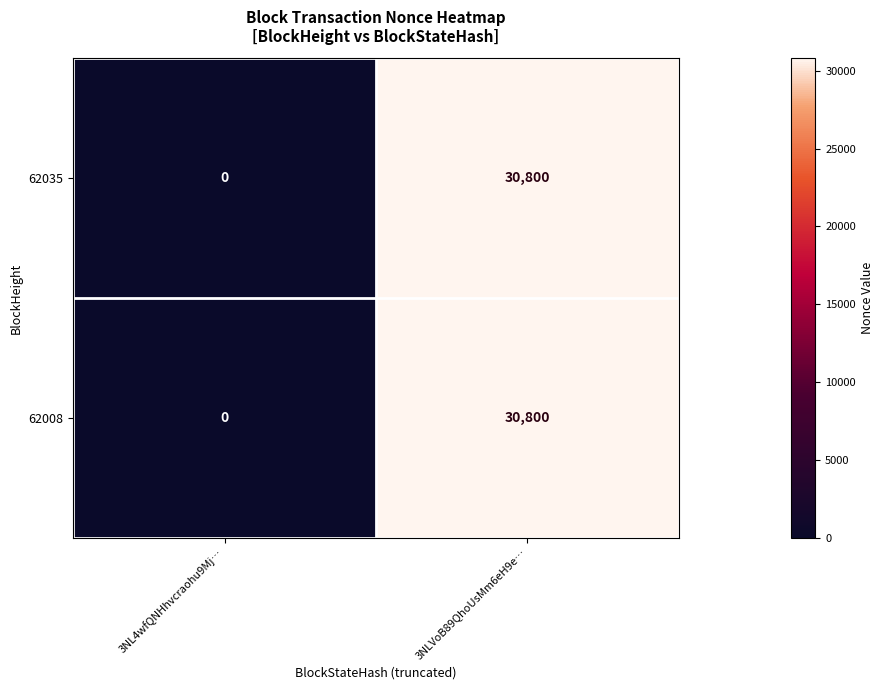

At how many categories does at least one series exceed 14372?

1